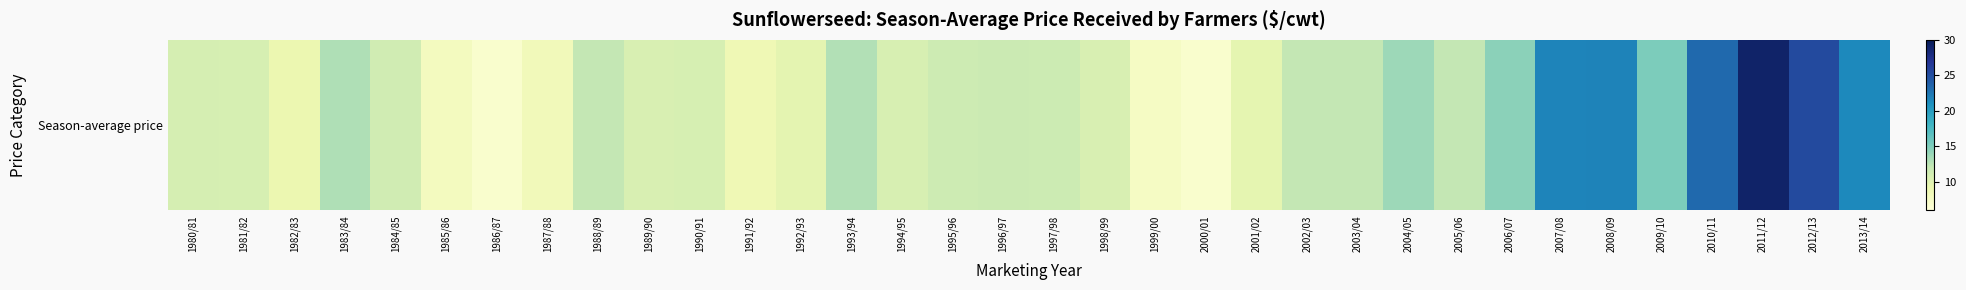

At which category does the chart reach its minimum across all series?

2000/01